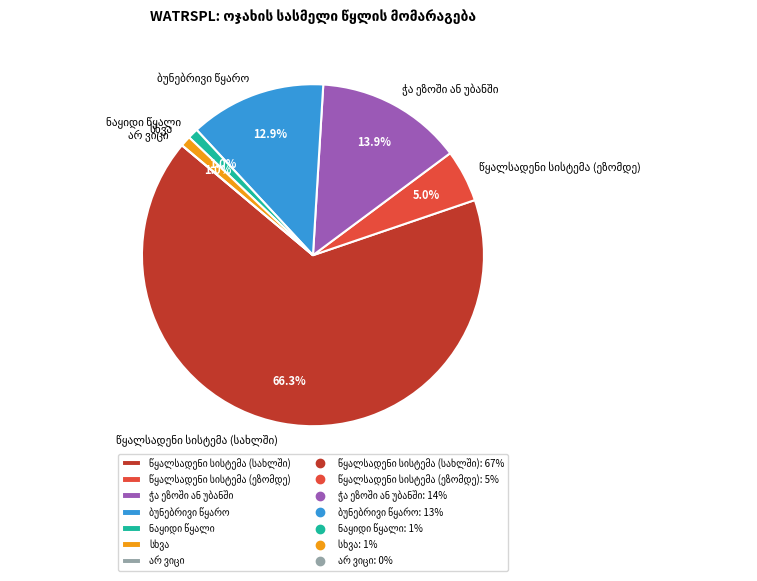

Is there a majority slice in this chart?

Yes